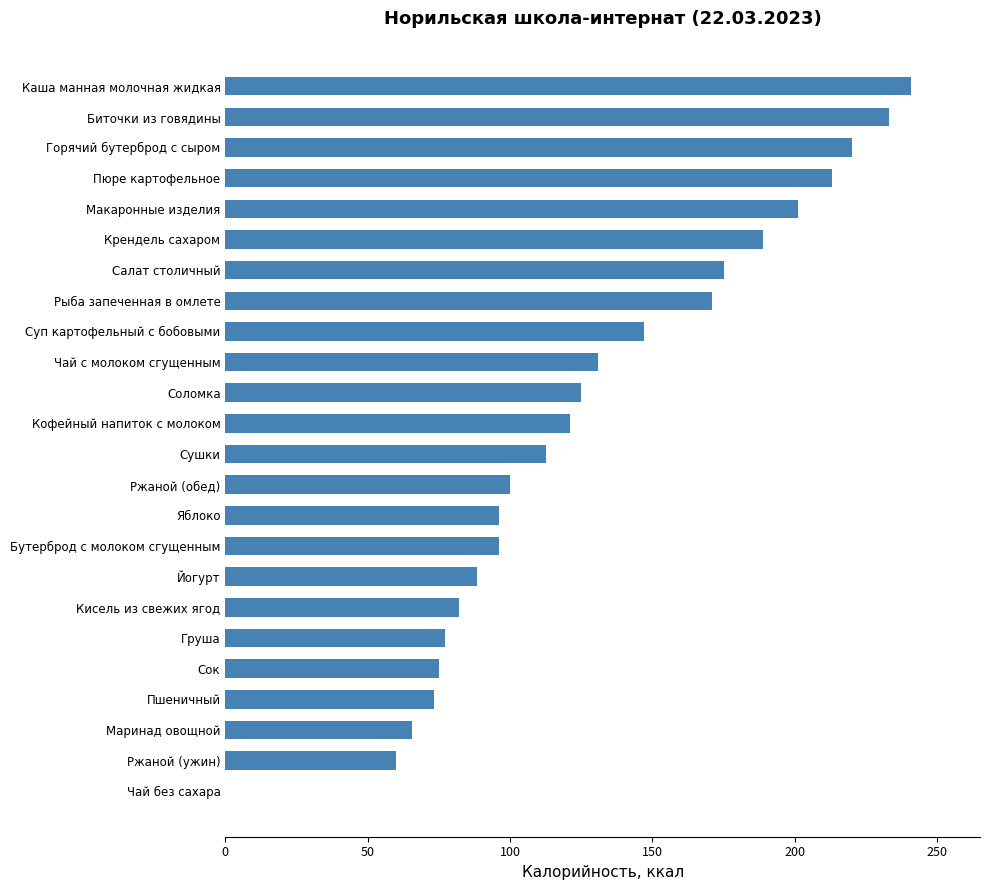

Are the bars horizontal?

Yes